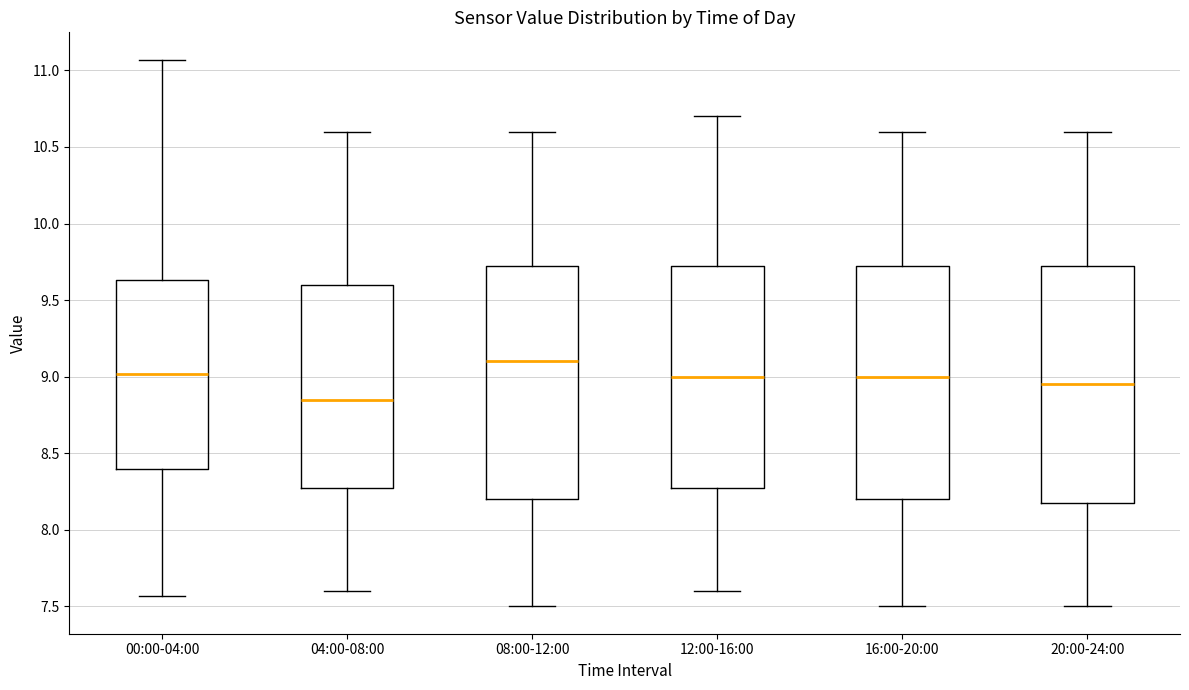

Reading left to right, transcribe this box plot: for each box, give where its median line is, the range the box spans, and where its two whiskers end, as read against the y-axis. The values are not printed on the chart, so give them approximately, as read against the axis.

00:00-04:00: median 9.00, box 8.40 to 9.65, whiskers 7.55 to 11.05
04:00-08:00: median 8.85, box 8.30 to 9.60, whiskers 7.60 to 10.60
08:00-12:00: median 9.10, box 8.20 to 9.75, whiskers 7.50 to 10.60
12:00-16:00: median 9.00, box 8.30 to 9.75, whiskers 7.60 to 10.70
16:00-20:00: median 9.00, box 8.20 to 9.75, whiskers 7.50 to 10.60
20:00-24:00: median 8.95, box 8.20 to 9.75, whiskers 7.50 to 10.60